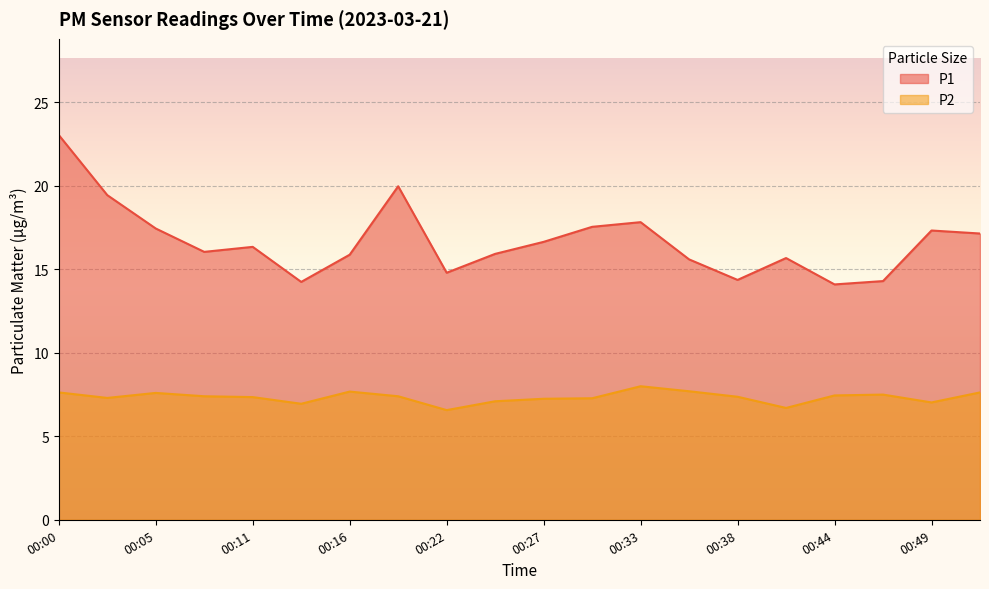

The P2 series shows 4.4 at 00:00. True or false?

False